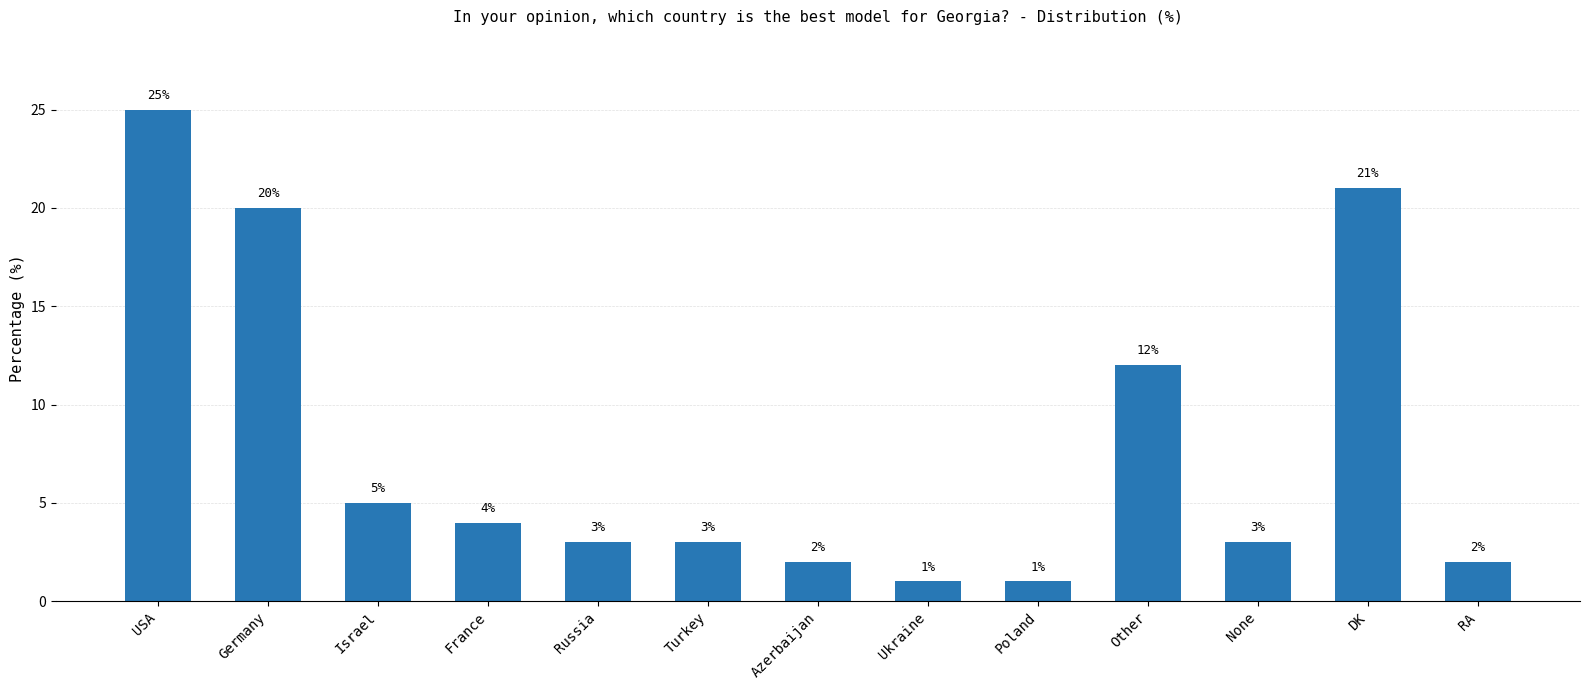

What is the label of the 5th bar from the left?

Russia